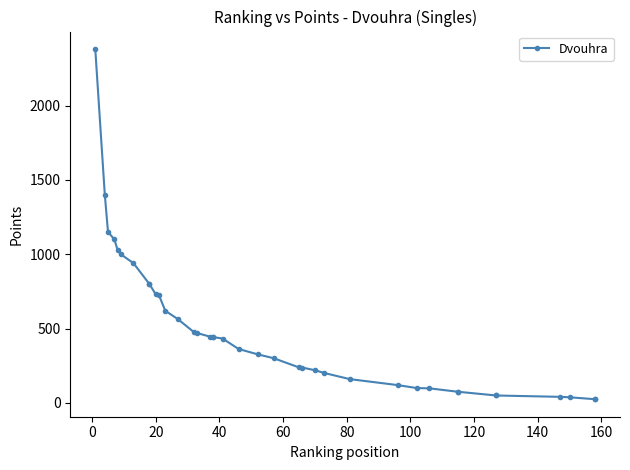

What is the minimum value shown in the chart?

25